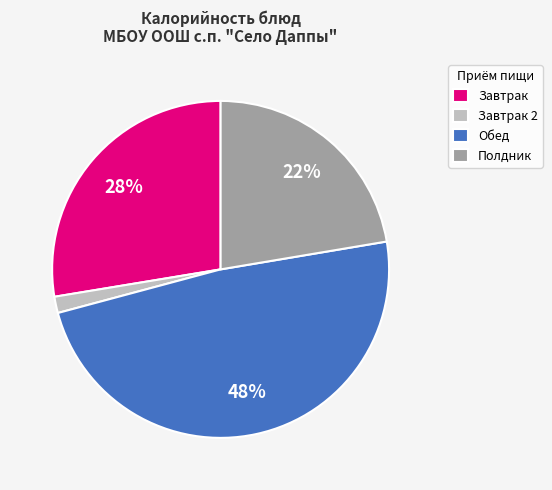

Combined, do Завтрак 2 and Завтрак account for over 50%?

No